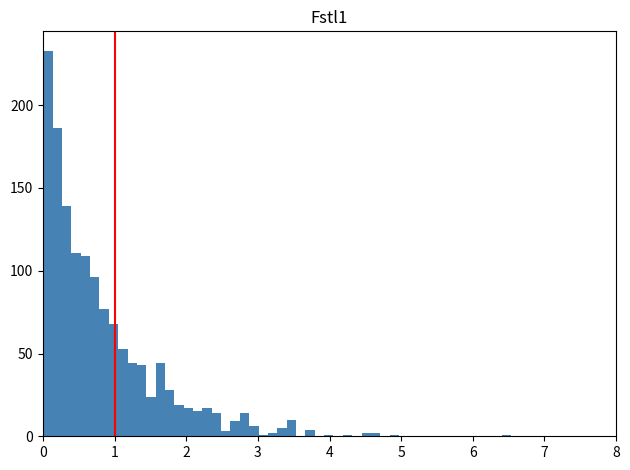

Read against the x-axis, roughly where is the centre of the tallest bar?

0.1